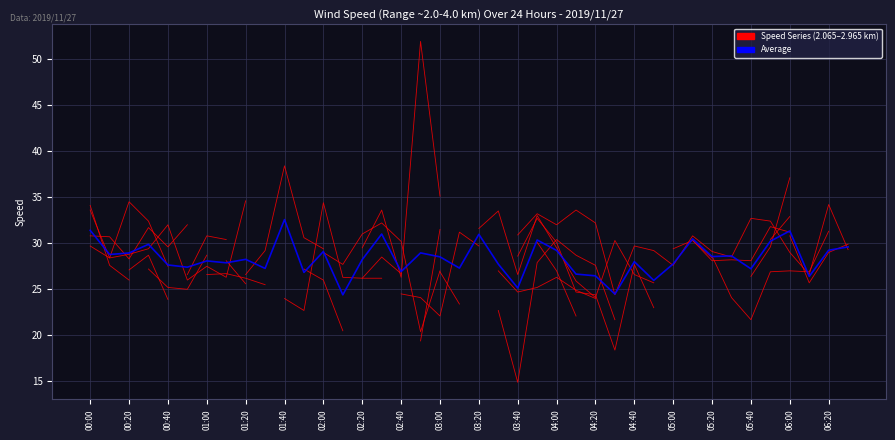

What is the difference between the maximum and minimum values?

8.2